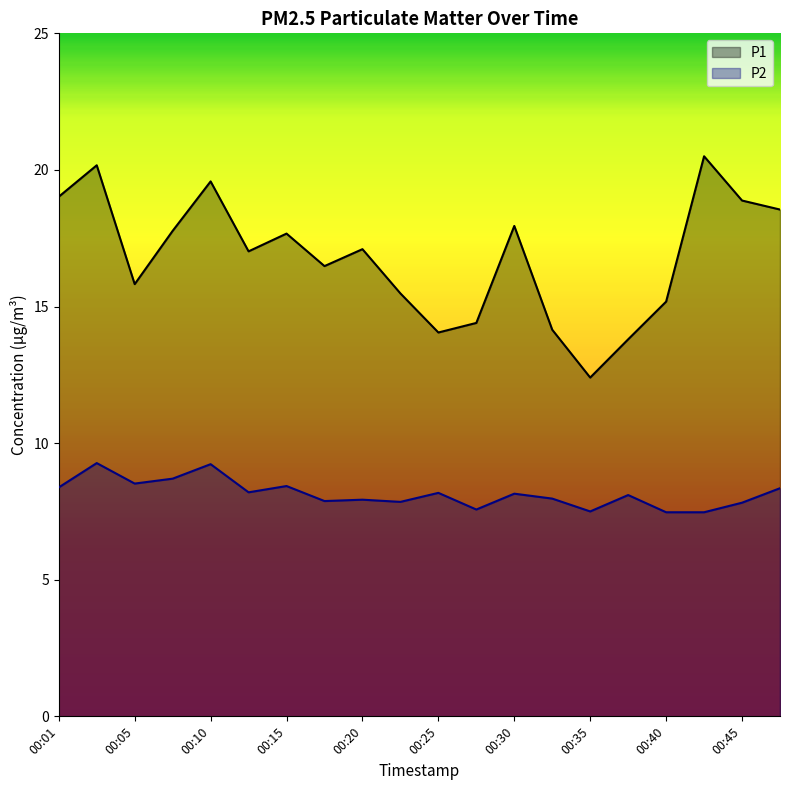

True or false: P2 and P1 intersect in this chart.

False